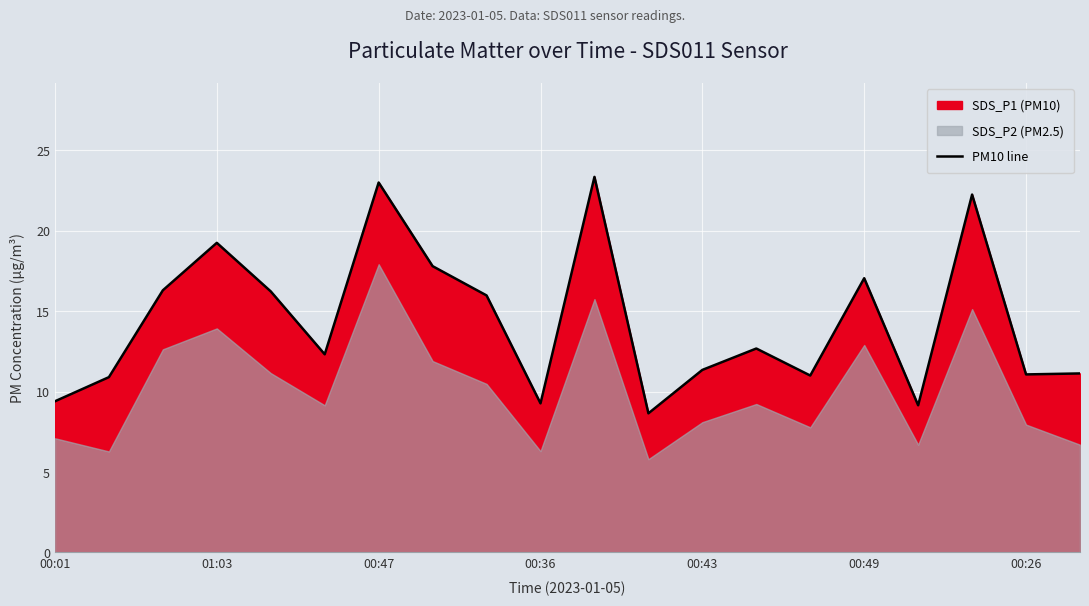

The value of PM10 line at 00:36 is 9.3. True or false?

True